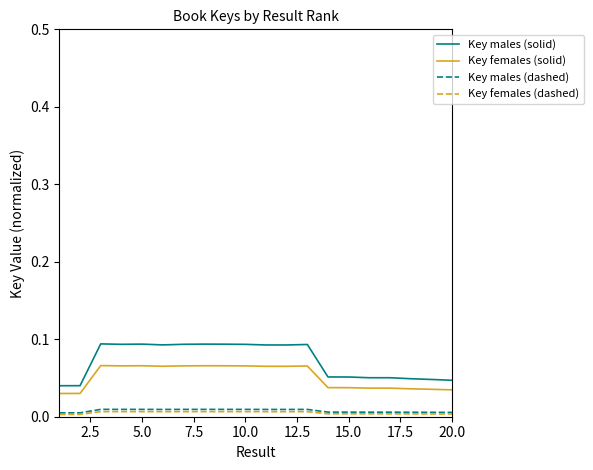

Which series has the largest total across all categories?

Key males (solid)